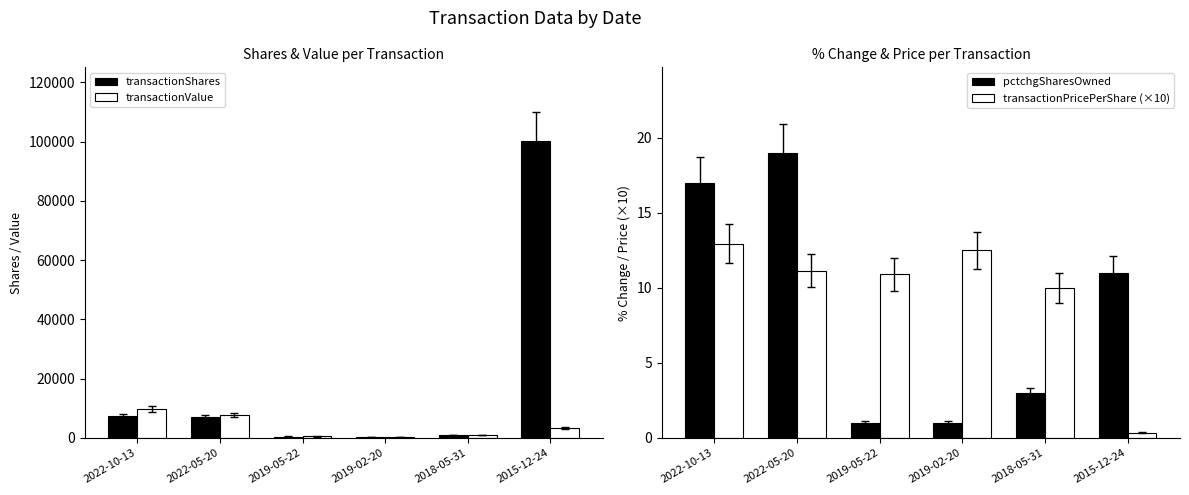

Reading right to left, list all the values displayed in this chart.

transactionShares: 2015-12-24=100018.0	2018-05-31=1000.0	2019-02-20=350.0	2019-05-22=500.0	2022-05-20=7000.0	2022-10-13=7500.0
transactionValue: 2015-12-24=3500.0	2018-05-31=1000.0	2019-02-20=438.0	2019-05-22=545.0	2022-05-20=7804.0	2022-10-13=9720.0
pctchgSharesOwned: 2015-12-24=11.0	2018-05-31=3.0	2019-02-20=1.0	2019-05-22=1.0	2022-05-20=19.0	2022-10-13=17.0
transactionPricePerShare (×10): 2015-12-24=0.3	2018-05-31=10.0	2019-02-20=12.5	2019-05-22=10.9	2022-05-20=11.1	2022-10-13=13.0